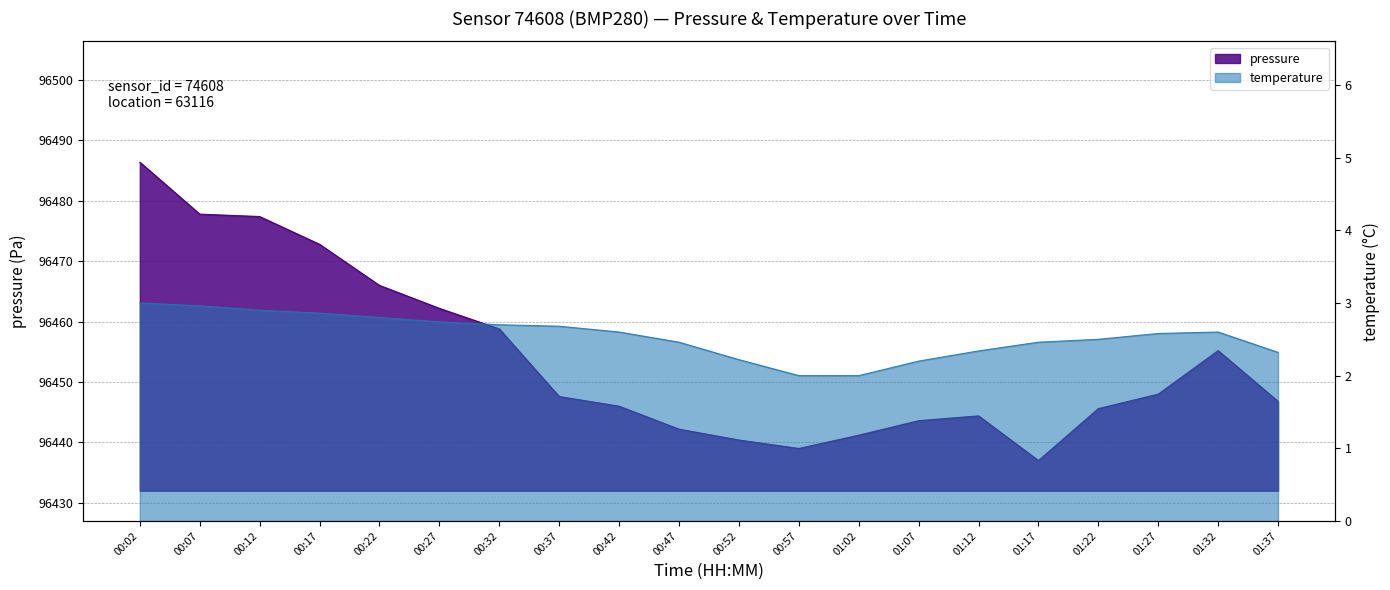

Between 00:52 and 01:02, which is larger?

01:02